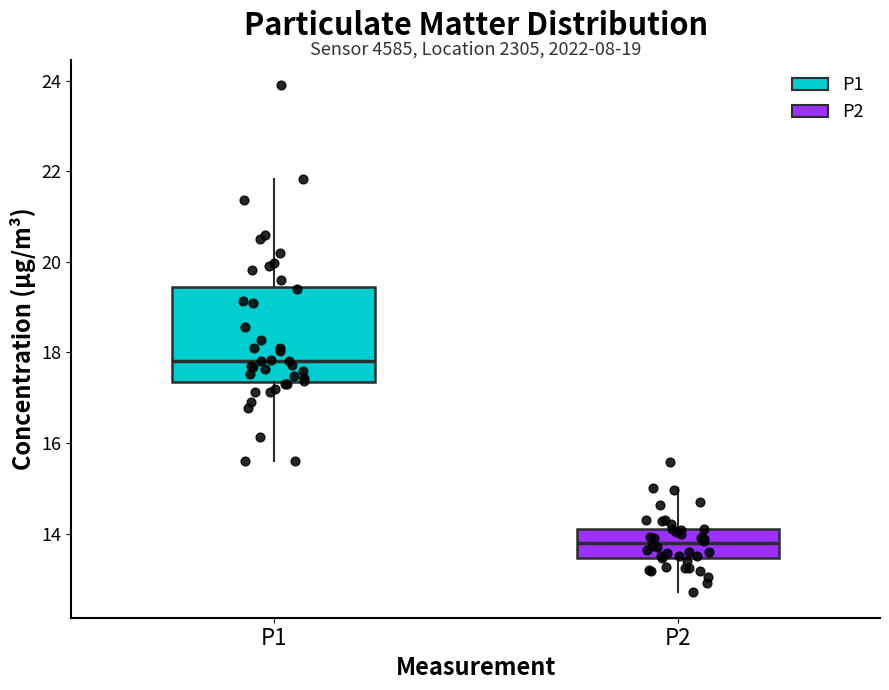

Reading left to right, read every box against the y-axis: the position of its median line, the range the box covers, and the ends of its whiskers. The values are not printed on the chart, so give them approximately, as read against the axis.

P1: median 17.8, box 17.4 to 19.4, whiskers 15.6 to 21.8
P2: median 13.8, box 13.4 to 14.2, whiskers 12.8 to 15.0